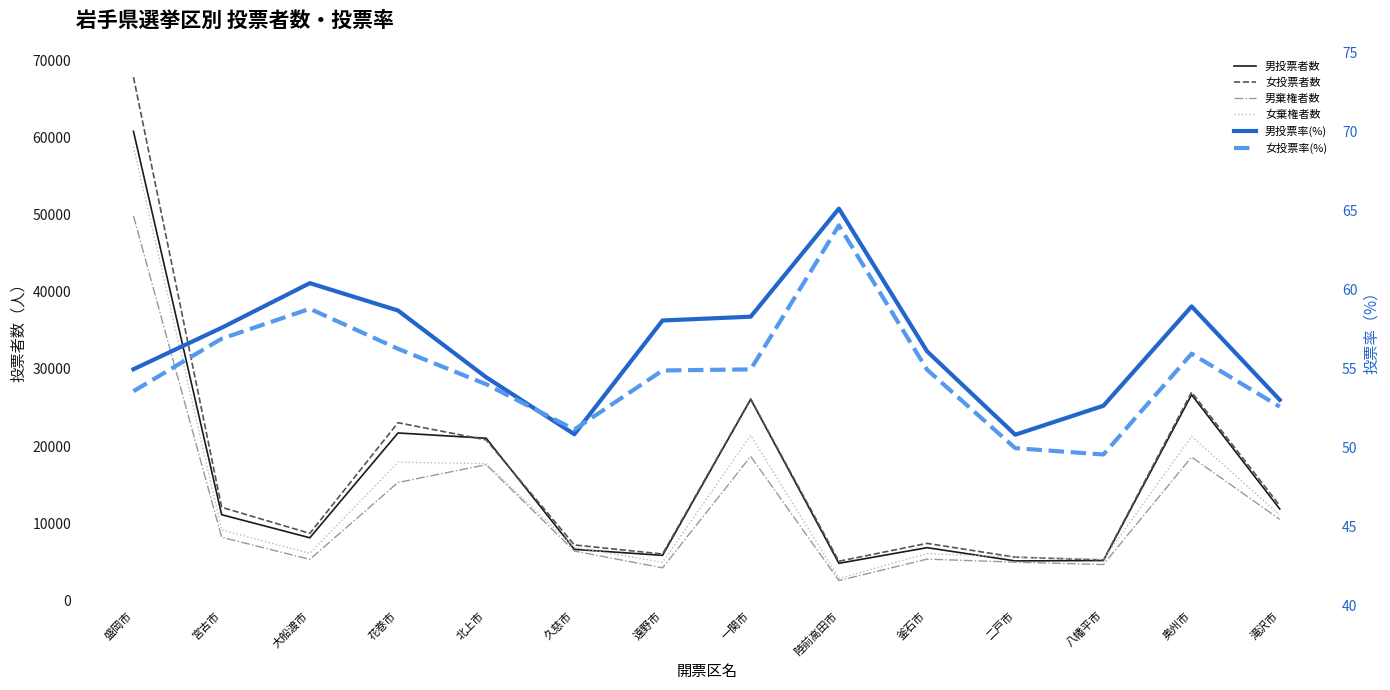

At which label does 女棄権者数 first exceed 9154?

盛岡市